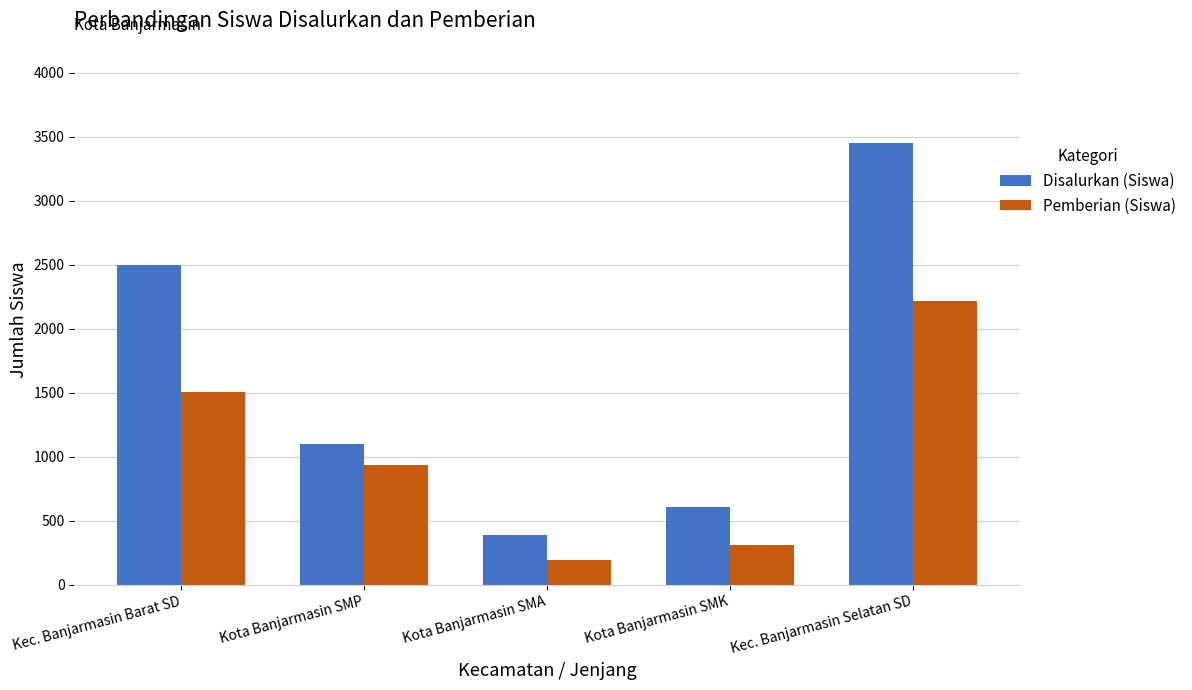

Reading left to right, transcribe all the data shown in this chart.

Disalurkan (Siswa): Kec. Banjarmasin Barat SD=2500	Kota Banjarmasin SMP=1101	Kota Banjarmasin SMA=388	Kota Banjarmasin SMK=611	Kec. Banjarmasin Selatan SD=3451
Pemberian (Siswa): Kec. Banjarmasin Barat SD=1507	Kota Banjarmasin SMP=935	Kota Banjarmasin SMA=196	Kota Banjarmasin SMK=310	Kec. Banjarmasin Selatan SD=2217